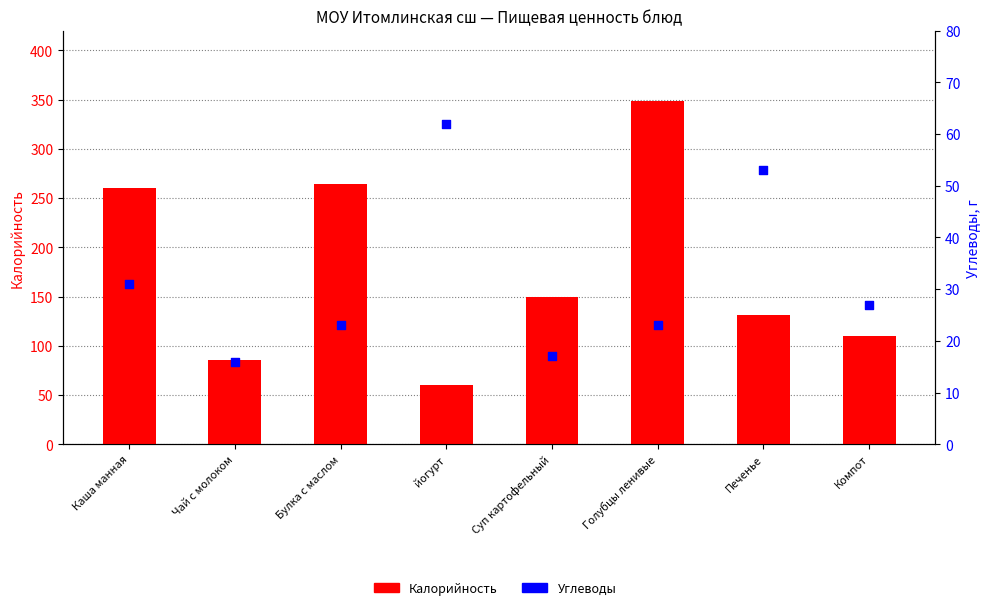

At which category is the sum across all series the highest?

Голубцы ленивые